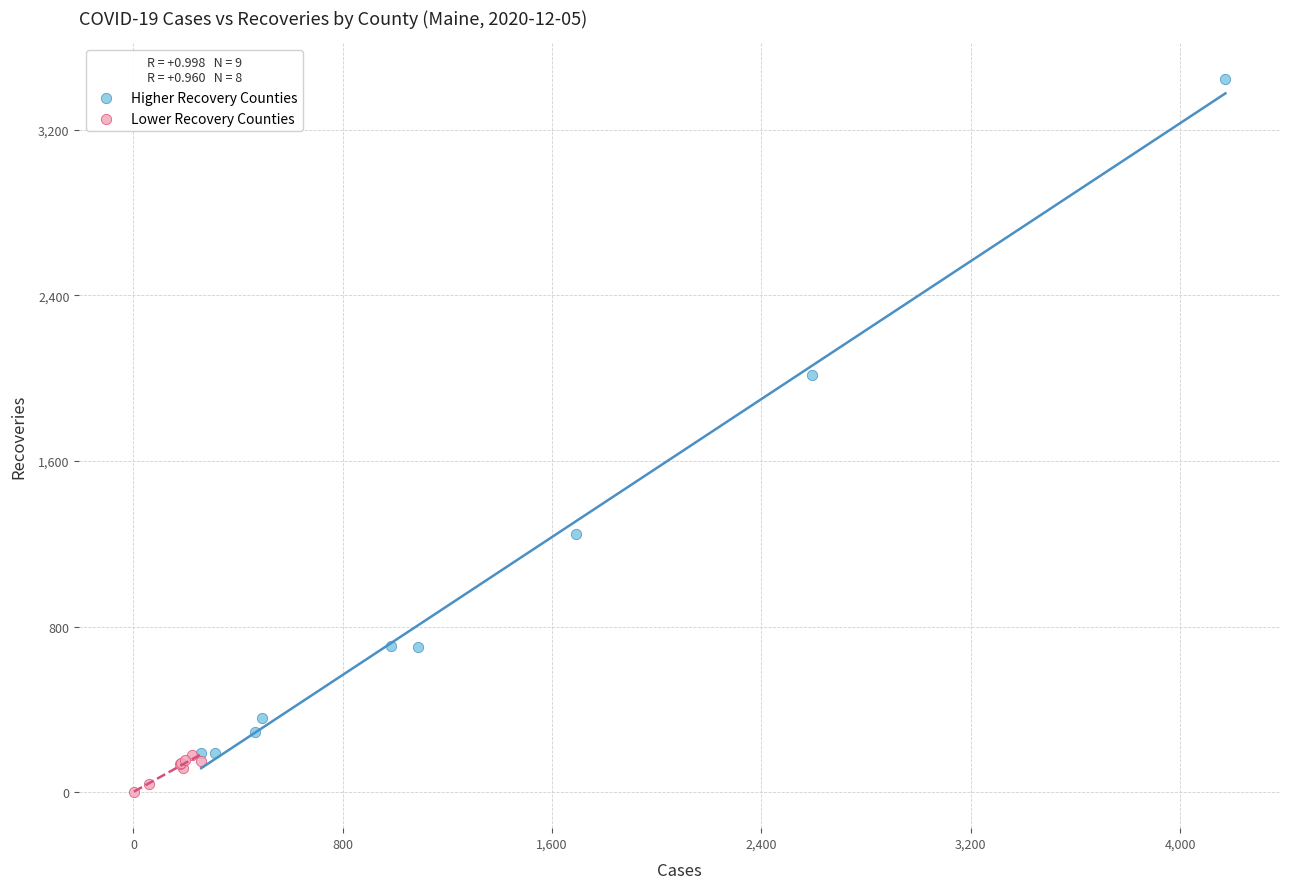

Which series contains the lowest Y value?

Lower Recovery Counties